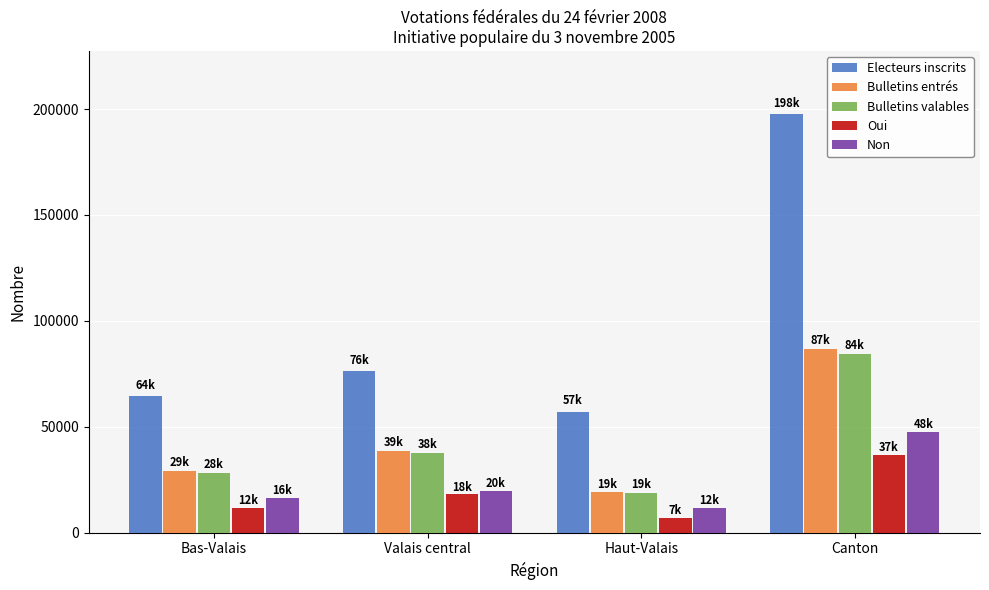

At which category does the chart reach its peak across all series?

Canton